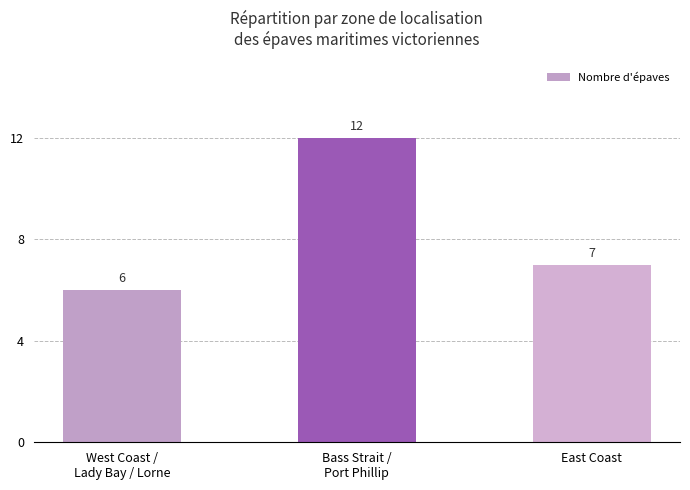

List the labels in order of value, largest first.

Bass Strait /
Port Phillip, East Coast, West Coast /
Lady Bay / Lorne